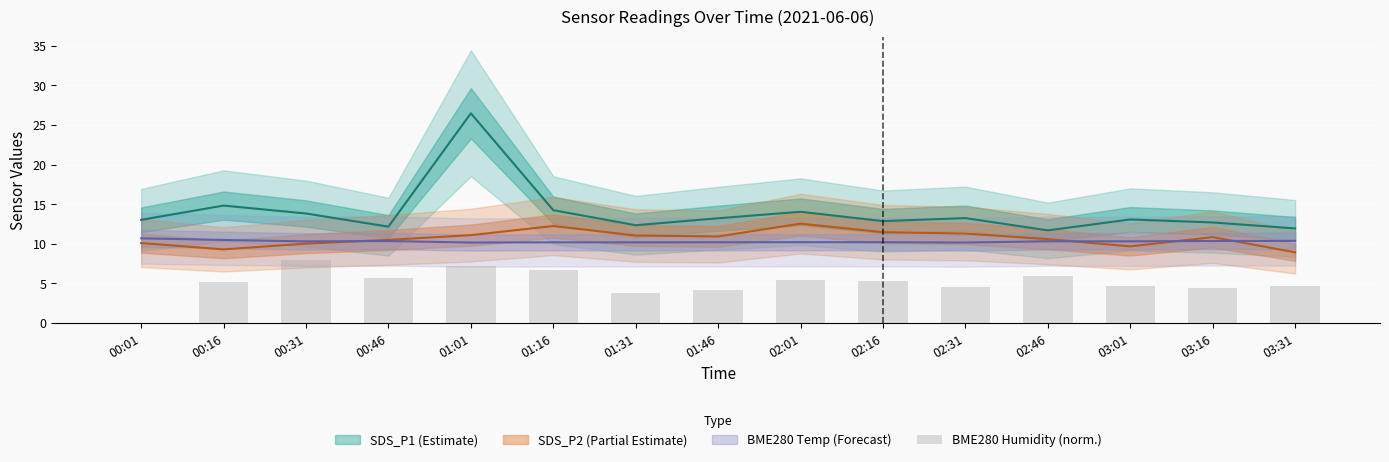

Rank the categories by value from highest to lowest.

00:31, 01:01, 01:16, 02:46, 00:46, 02:01, 02:16, 00:16, 03:01, 03:31, 02:31, 03:16, 01:46, 01:31, 00:01